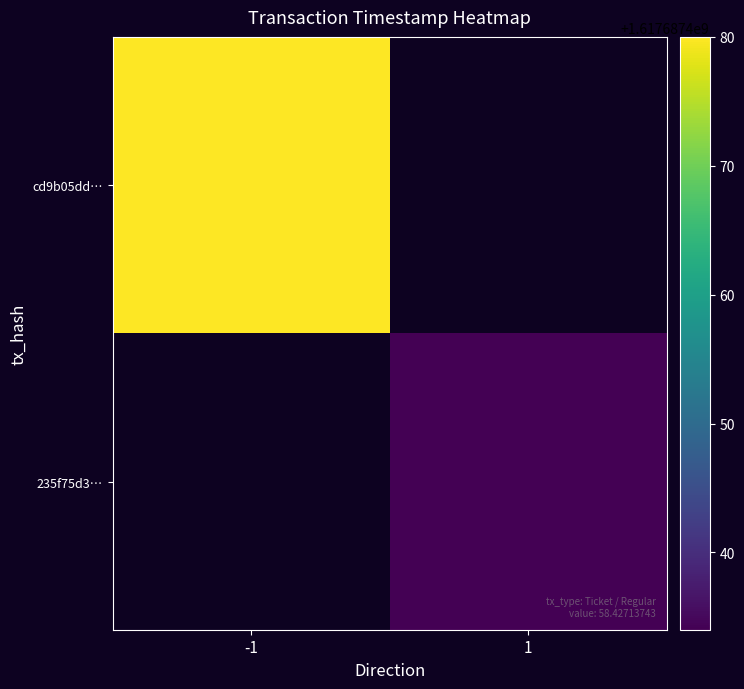

How many 235f75d3e109d073b0cfd7179981c5b37ffcec6 values are between 1 and 1617687434?

2